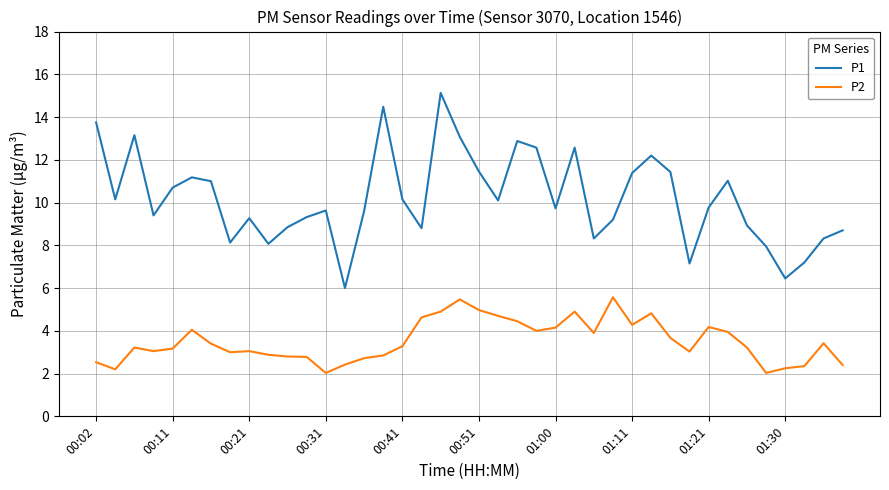

List the series in order of their peak value, lowest first.

P2, P1